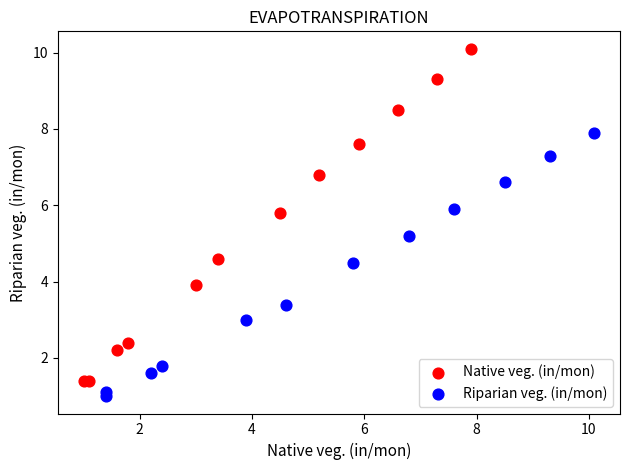

Which series contains the highest Y value?

Native veg. (in/mon)